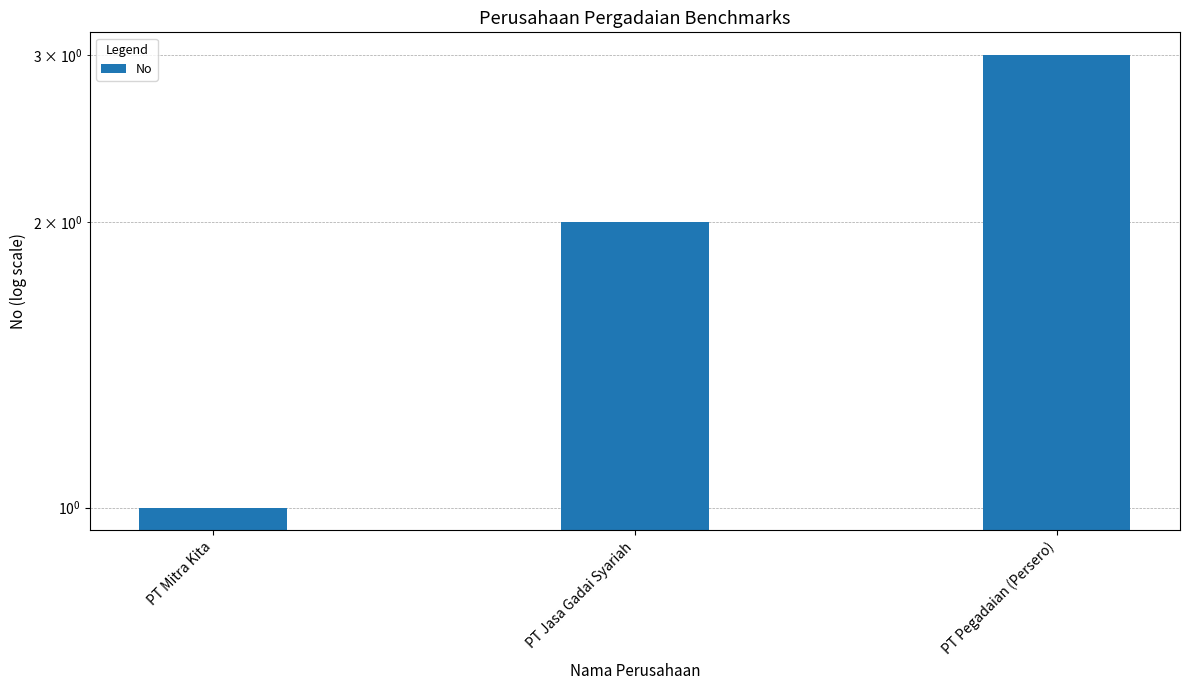

What is the change in value from PT Jasa Gadai Syariah to PT Pegadaian (Persero)?

+1